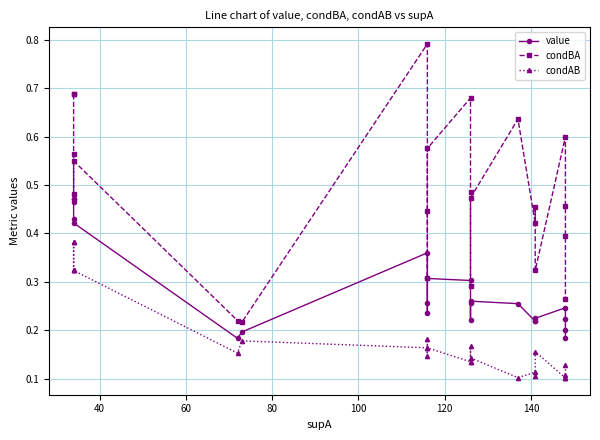

List the series in order of their overall mean, highest first.

condBA, value, condAB